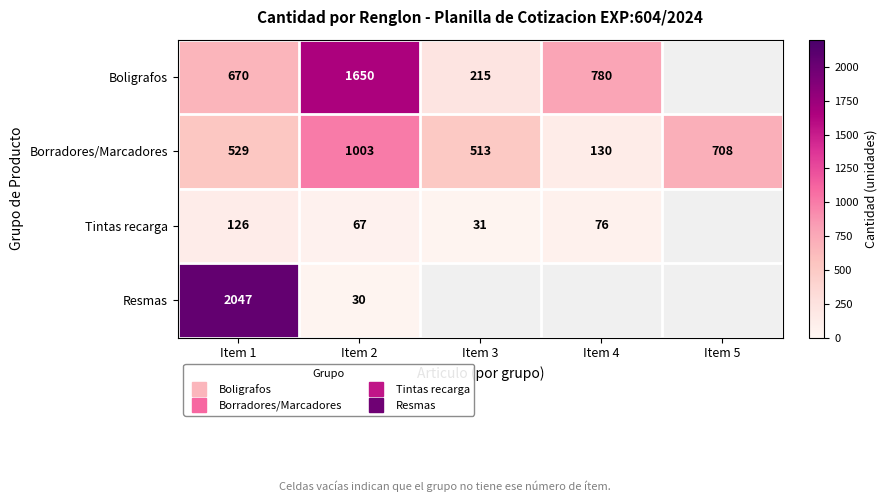

What is the total value across all series at Item 2?

2750.0